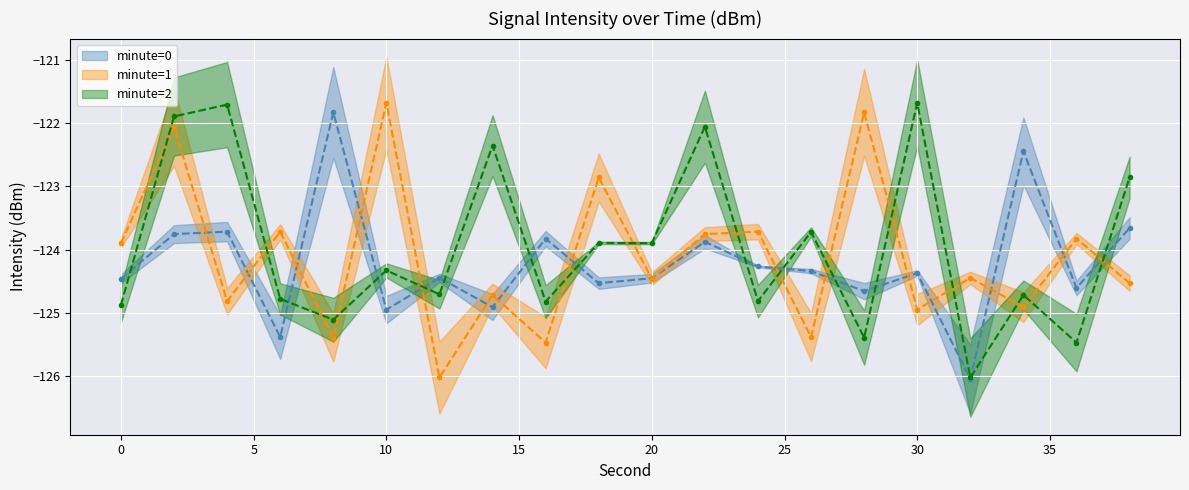

At which category does minute=1 reach its first local valley?

4